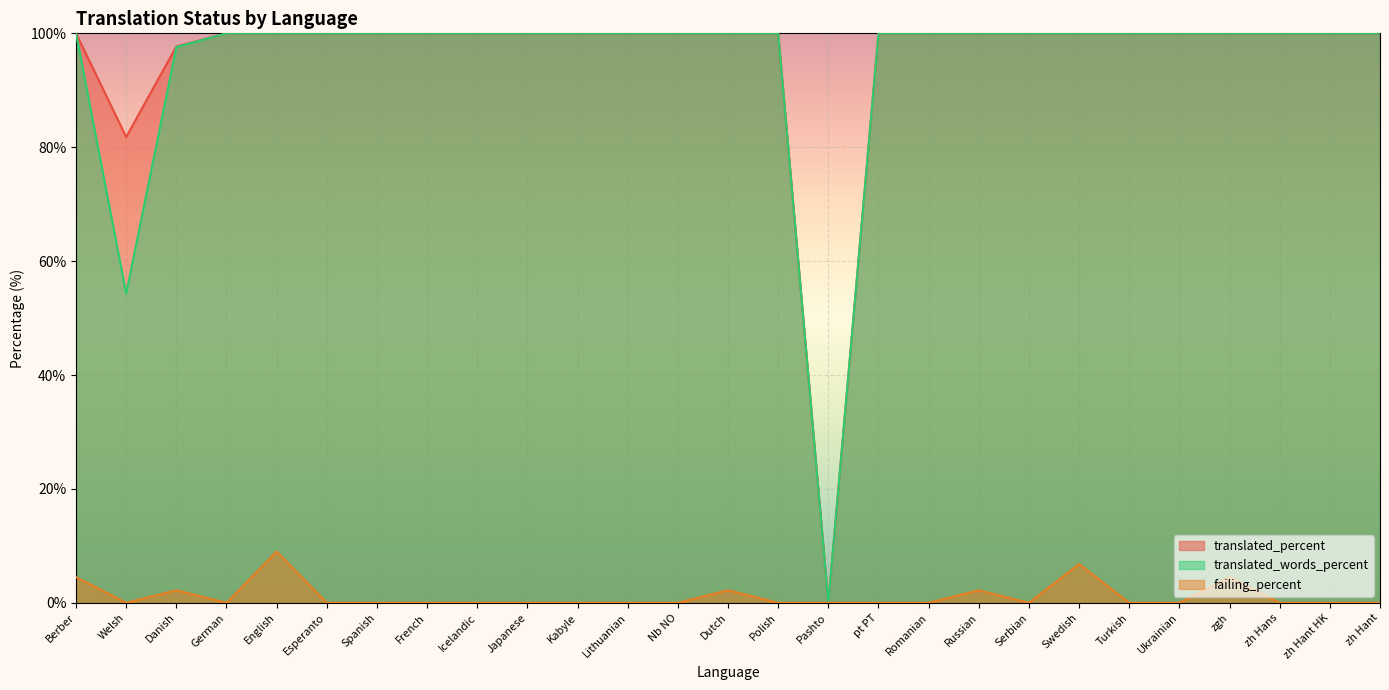

At which category does failing_percent reach its first local valley?

Welsh